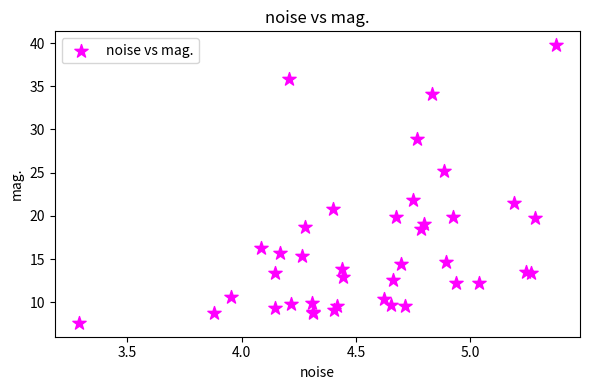

What Y value in the scatter plot is closest to 23?

21.9